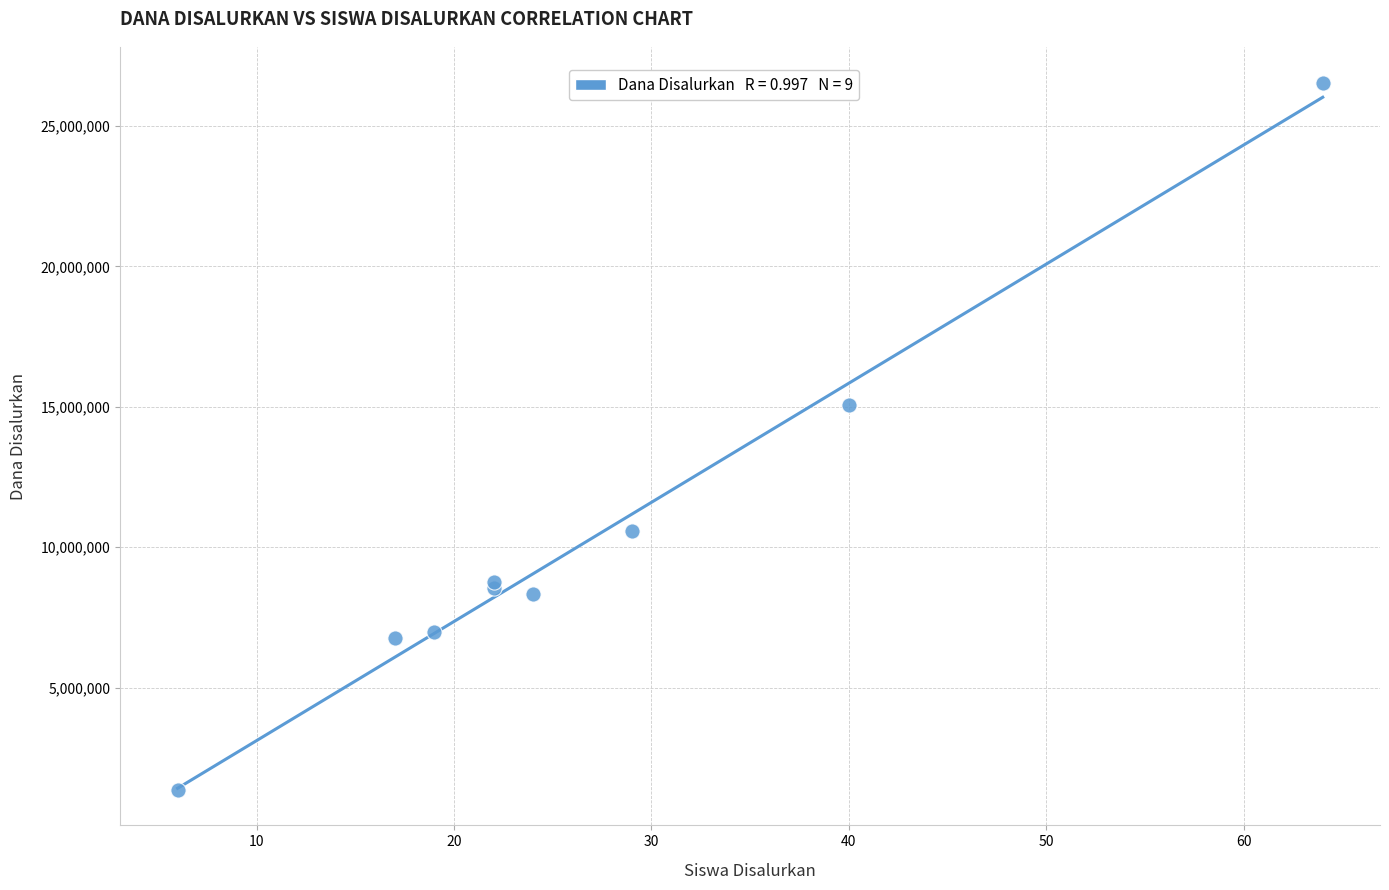

What Y value in the scatter plot is closest to 13950000?

15075000